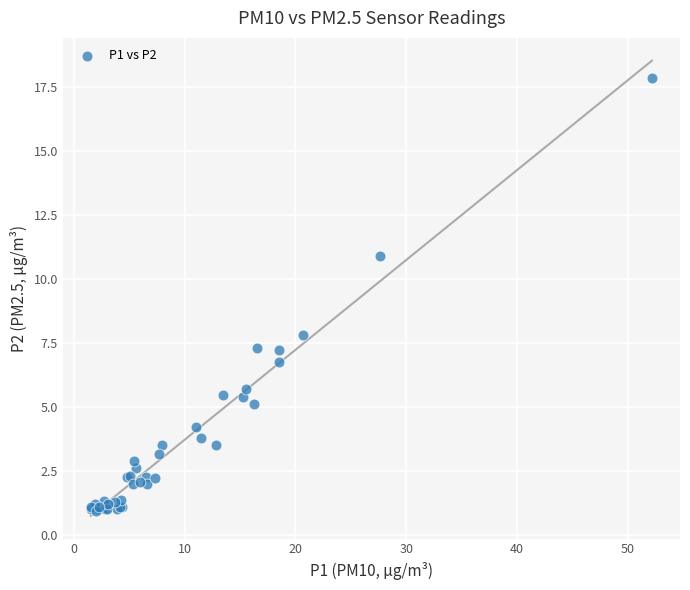

What Y value in the scatter plot is closest to 9?

7.8